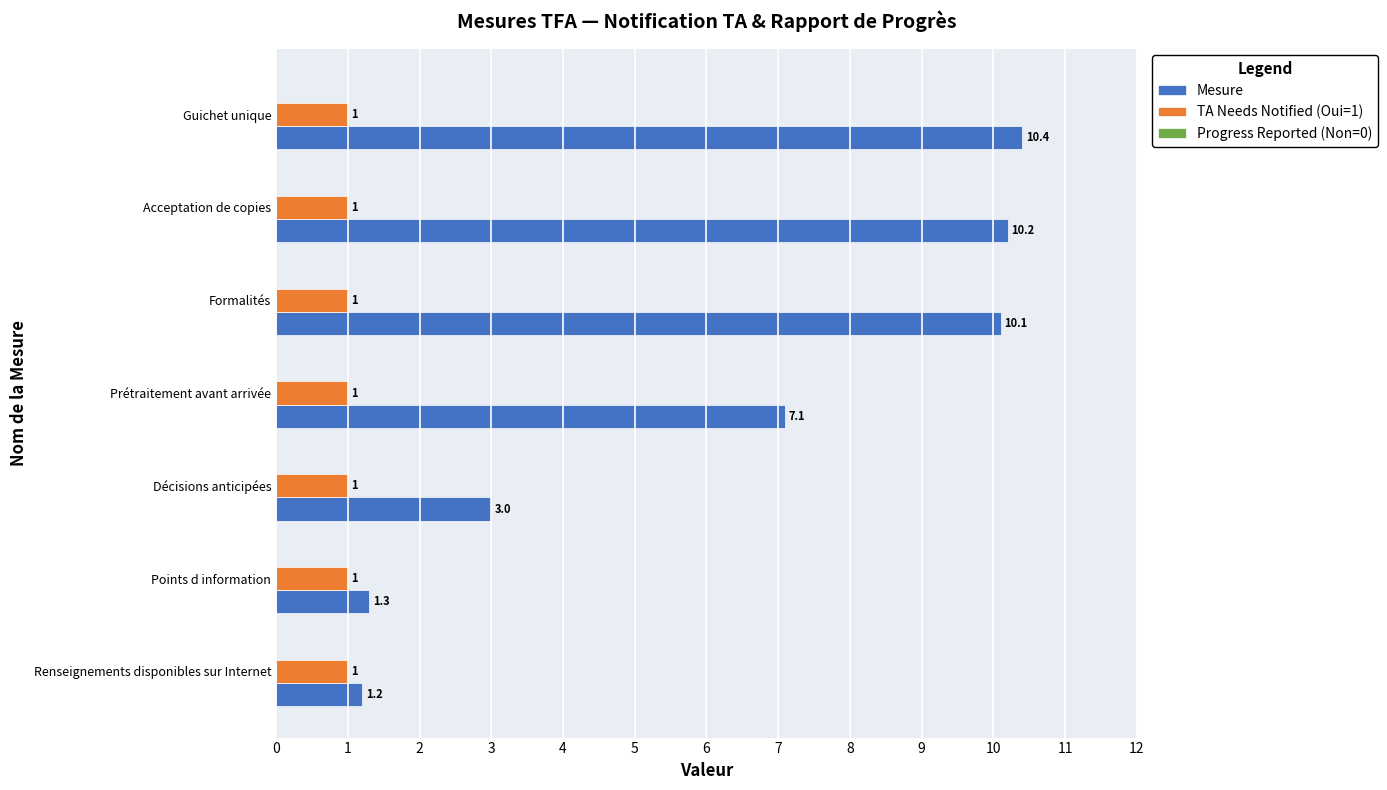

The value of Mesure at Formalités is 14.3. True or false?

False